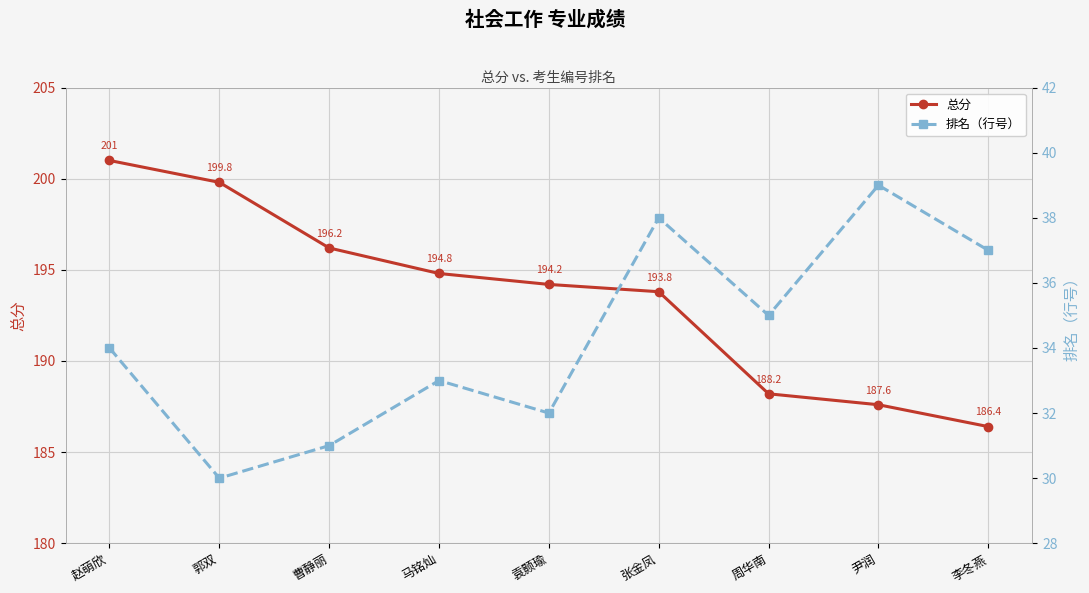

What is the label of the 6th point from the right?

马铭灿